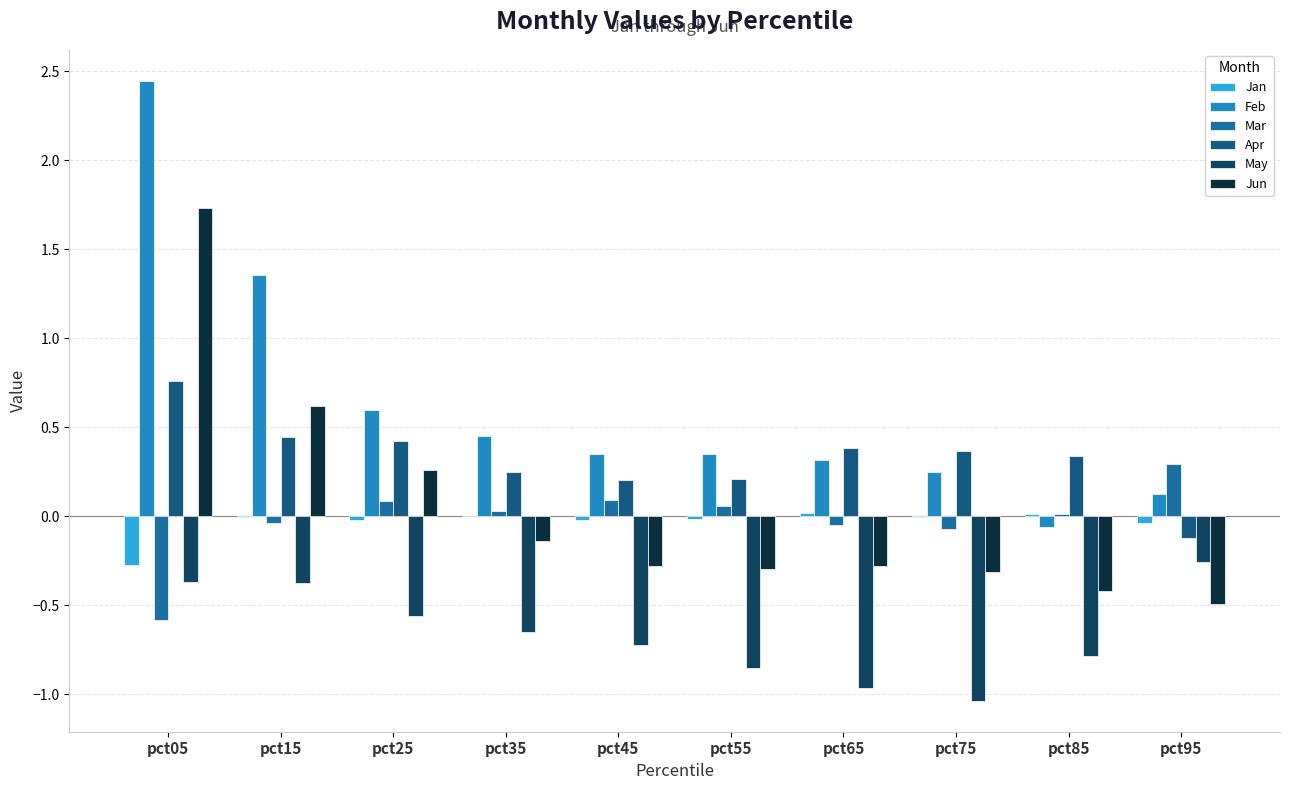

Is it true that Jun equals -0.1 at pct35?

True